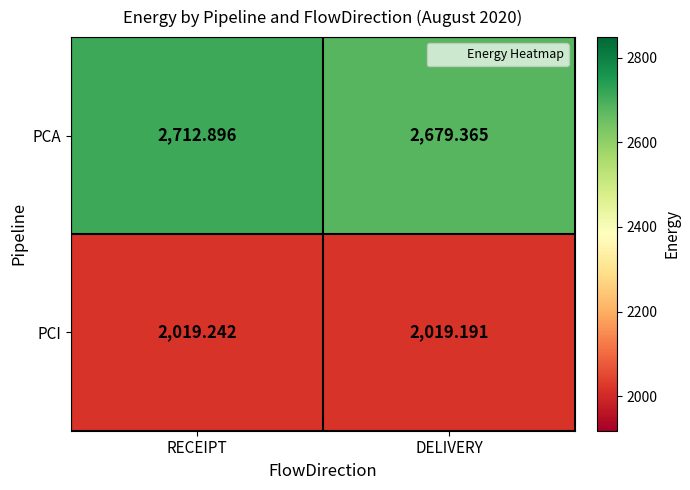

Which category has the lowest value in the PCI series?

DELIVERY